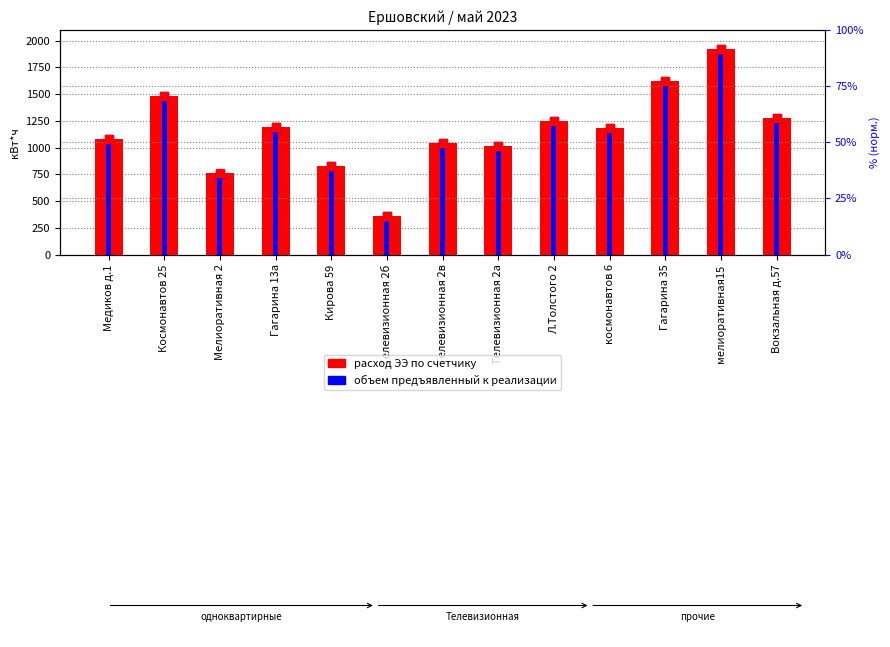

What position from the left is Гагарина 13а?

4